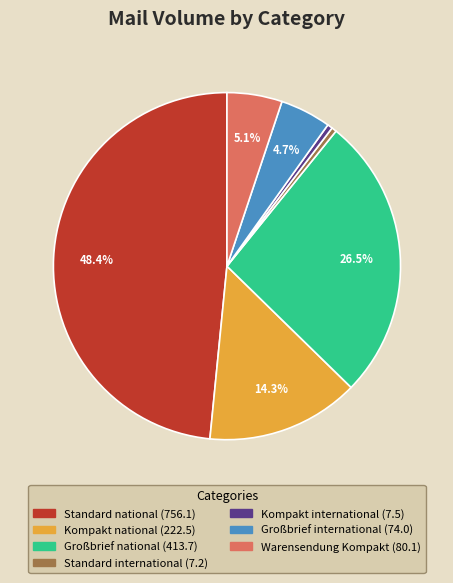

To the nearest percent, what is the combined percentage of Standard national and Kompakt national?

63%